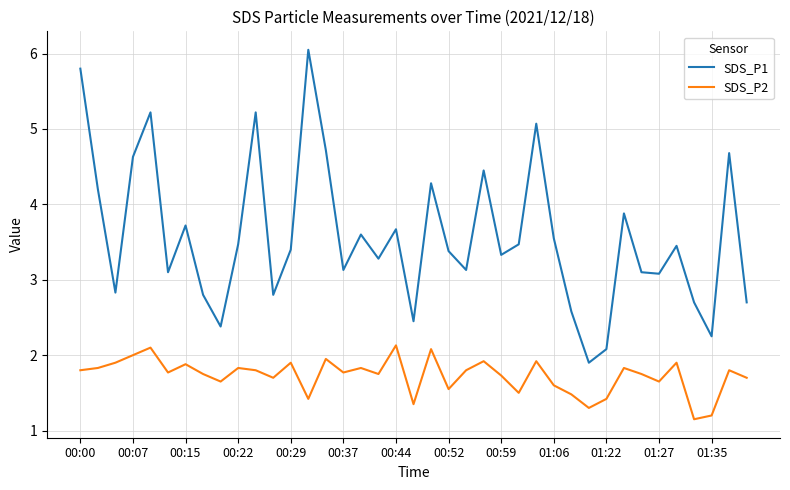

List the series in order of their peak value, lowest first.

SDS_P2, SDS_P1